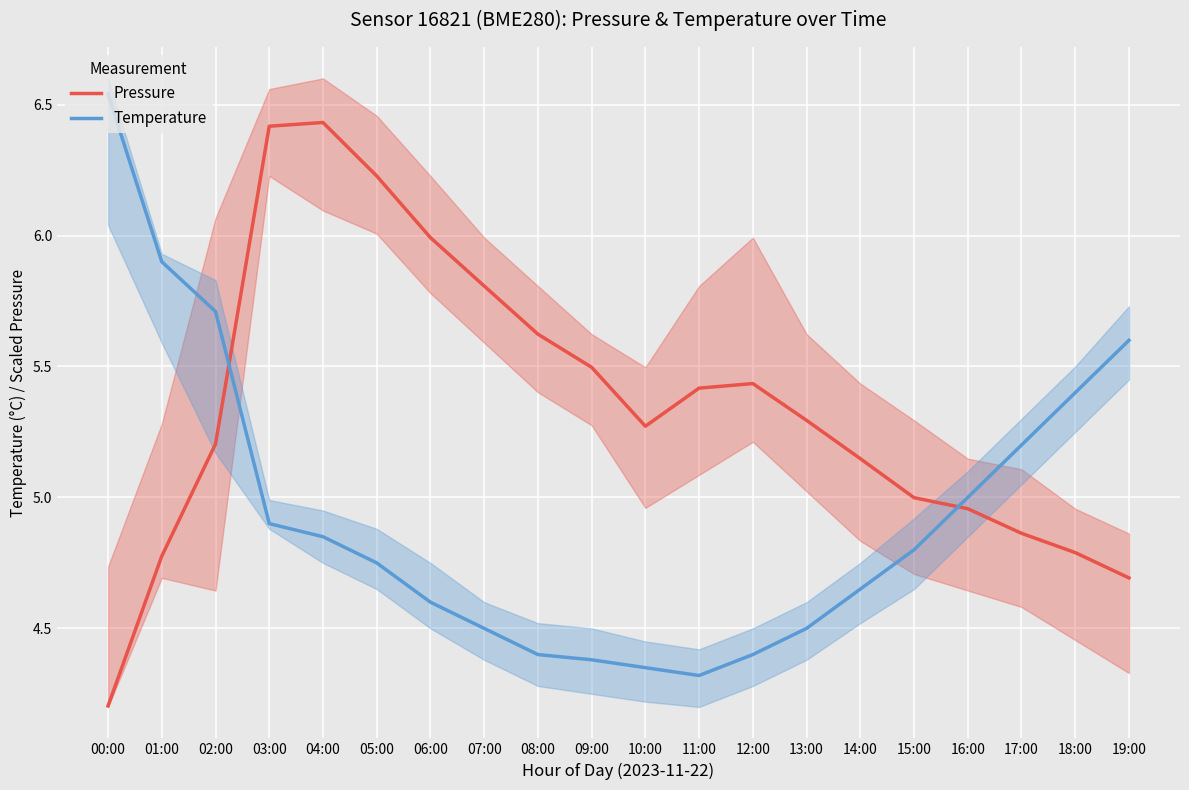

Between which two adjacent categories do Pressure and Temperature first intersect?

02:00 and 03:00